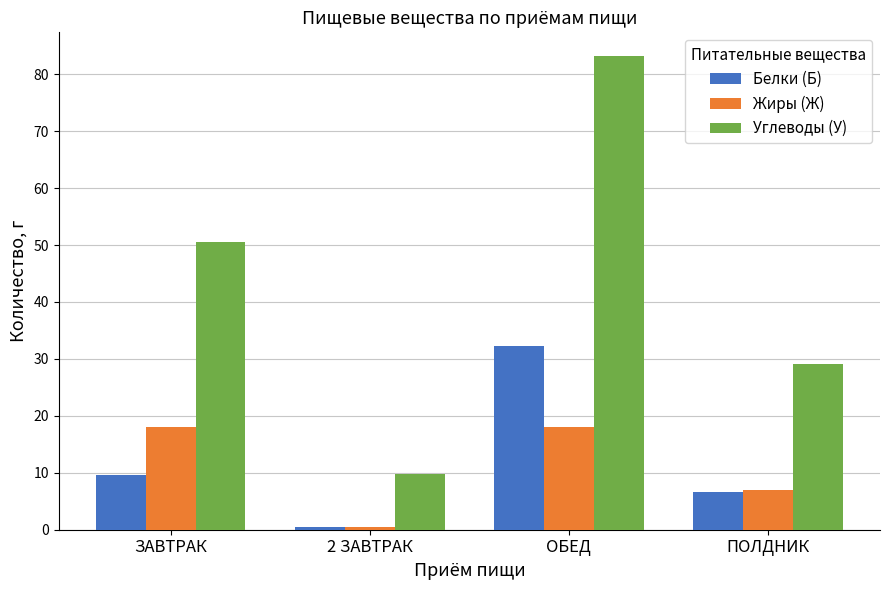

Is it true that Углеводы (У) equals 29.0 at ПОЛДНИК?

True